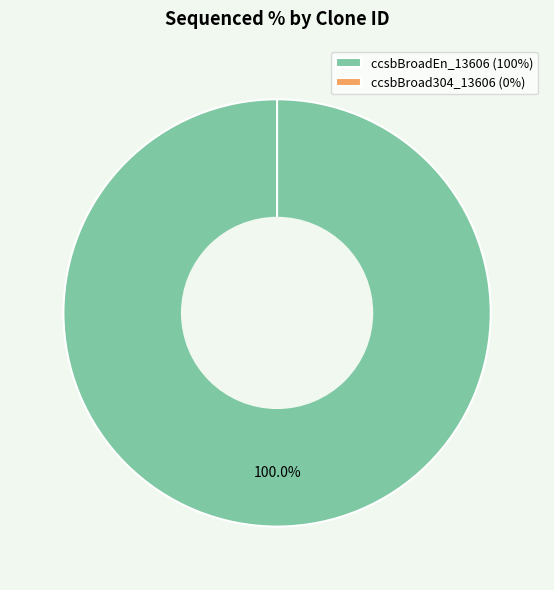

The ccsbBroad304_13606 slice represents 1% of the pie. True or false?

False